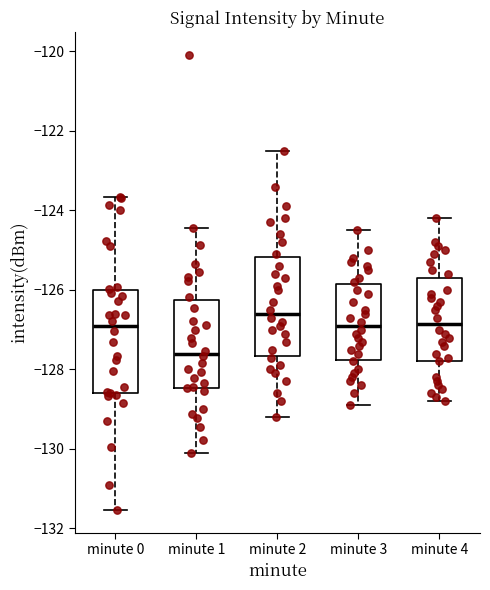

Reading left to right, transcribe this box plot: for each box, give where its median line is, the range the box spans, and where its two whiskers end, as read against the y-axis. The values are not printed on the chart, so give them approximately, as read against the axis.

minute 0: median -127.0, box -128.6 to -126.0, whiskers -131.6 to -123.6
minute 1: median -127.6, box -128.4 to -126.2, whiskers -130.2 to -124.4
minute 2: median -126.6, box -127.6 to -125.2, whiskers -129.2 to -122.4
minute 3: median -126.8, box -127.8 to -125.8, whiskers -128.8 to -124.4
minute 4: median -126.8, box -127.8 to -125.6, whiskers -128.8 to -124.2